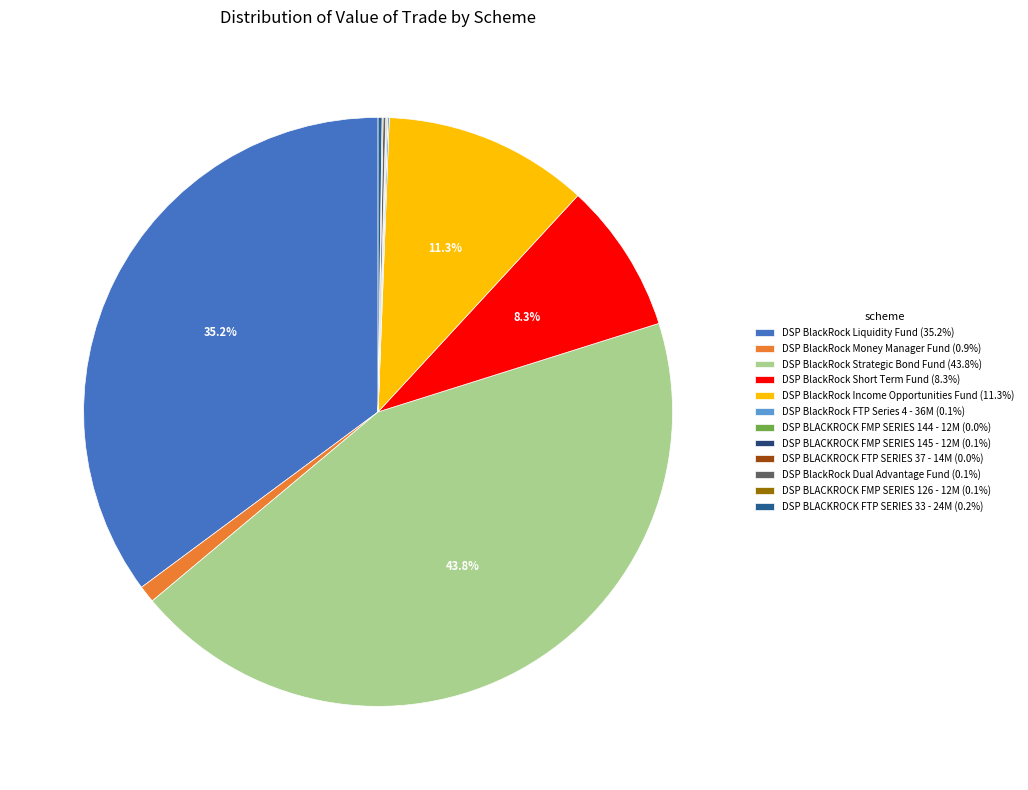

What percentage do DSP BLACKROCK FMP SERIES 145 - 12M and DSP BlackRock Liquidity Fund together represent?

35.2%